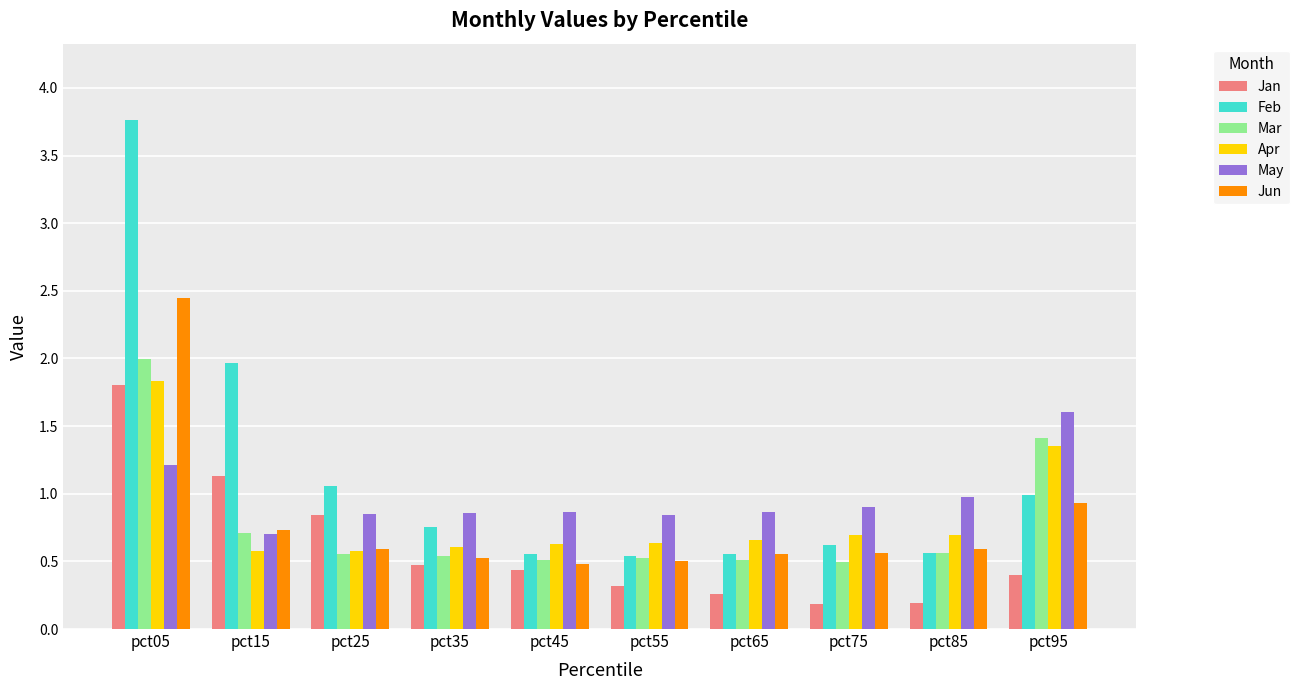

Which category has the highest value in the May series?

pct95